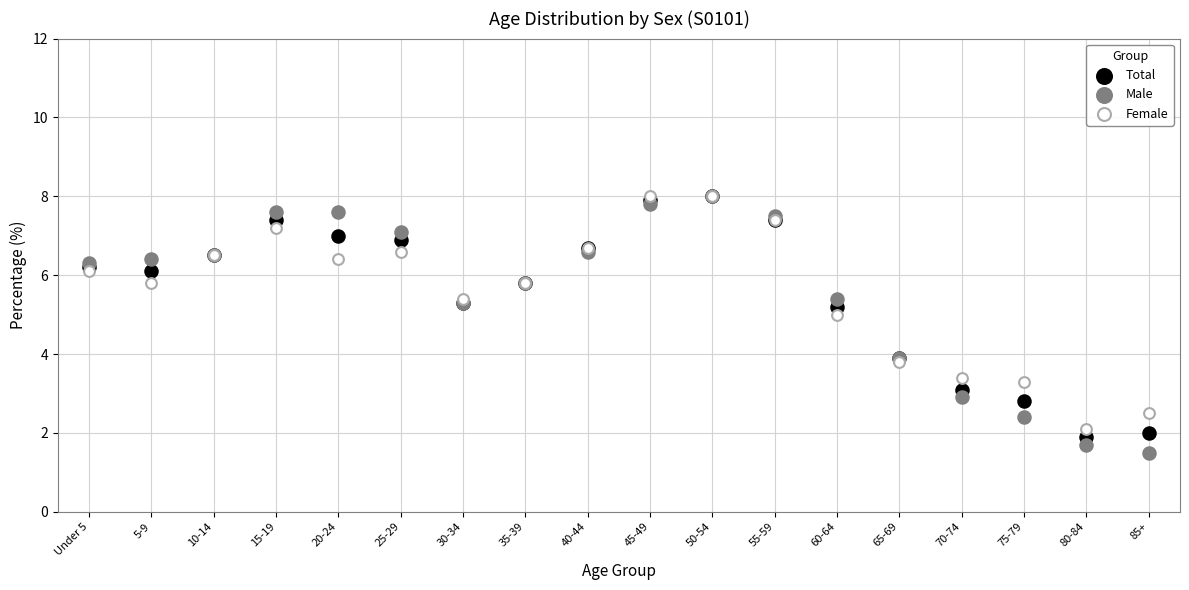

What are all the series names shown in the legend?

Total, Male, Female